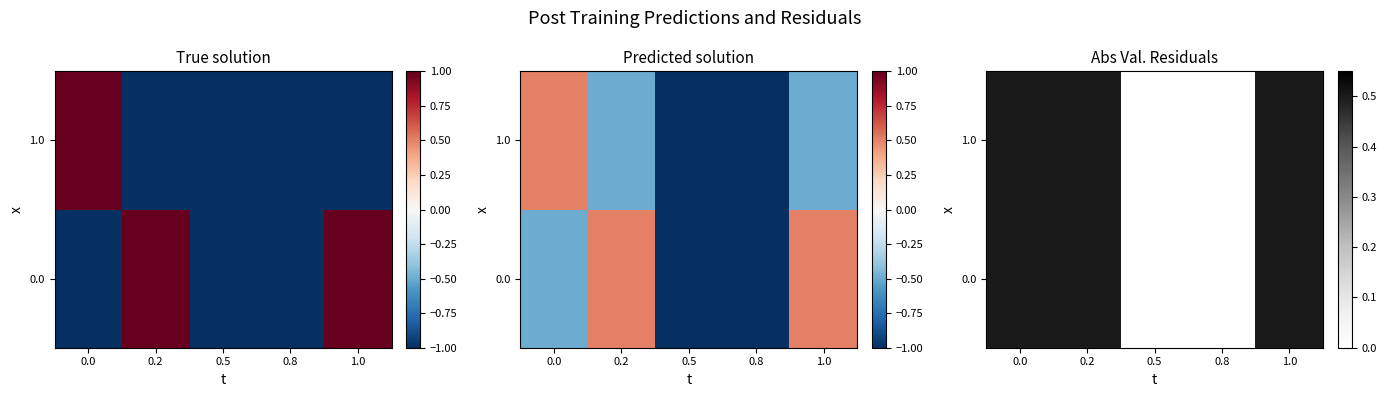

What is the difference between the 1.0 values at 0.8 and 1.0?

0.5